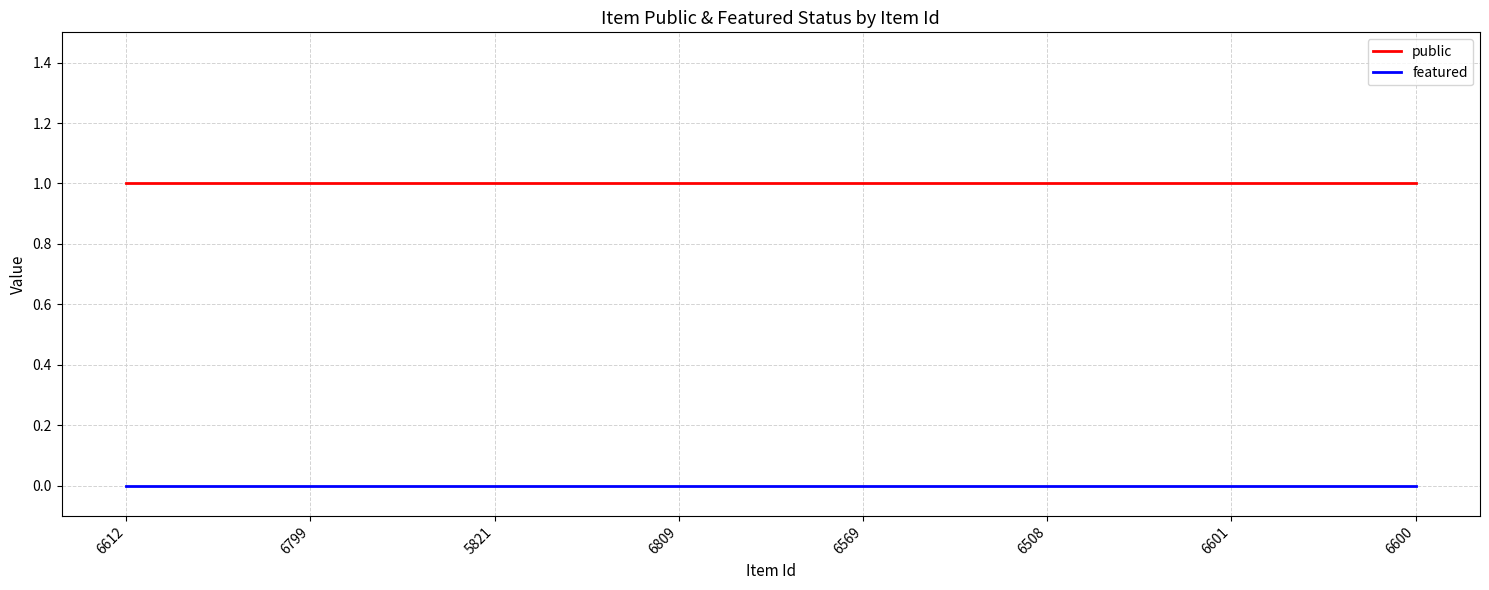

True or false: public and featured intersect in this chart.

False